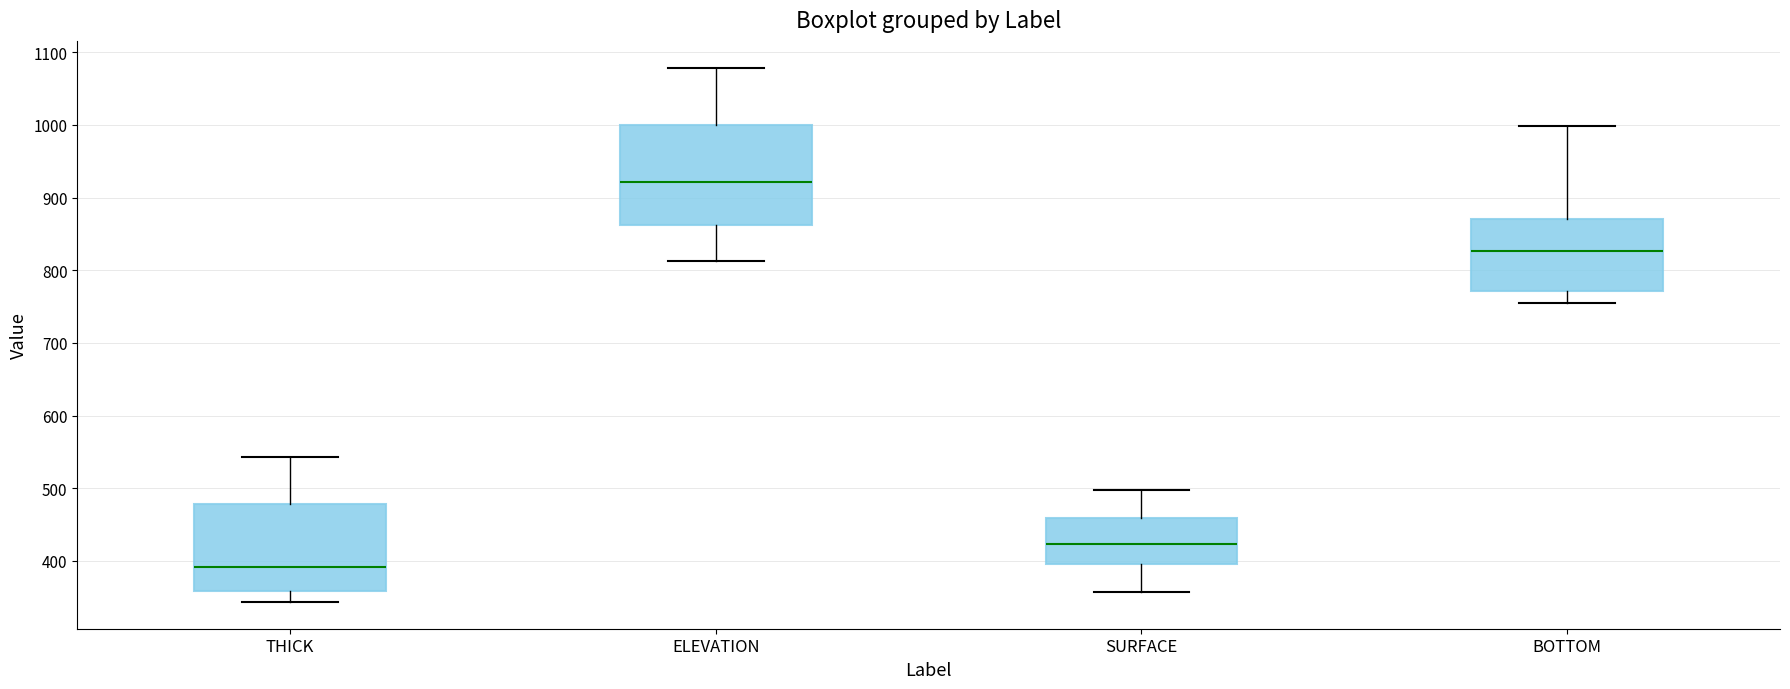

Which box has the lowest median line?

THICK